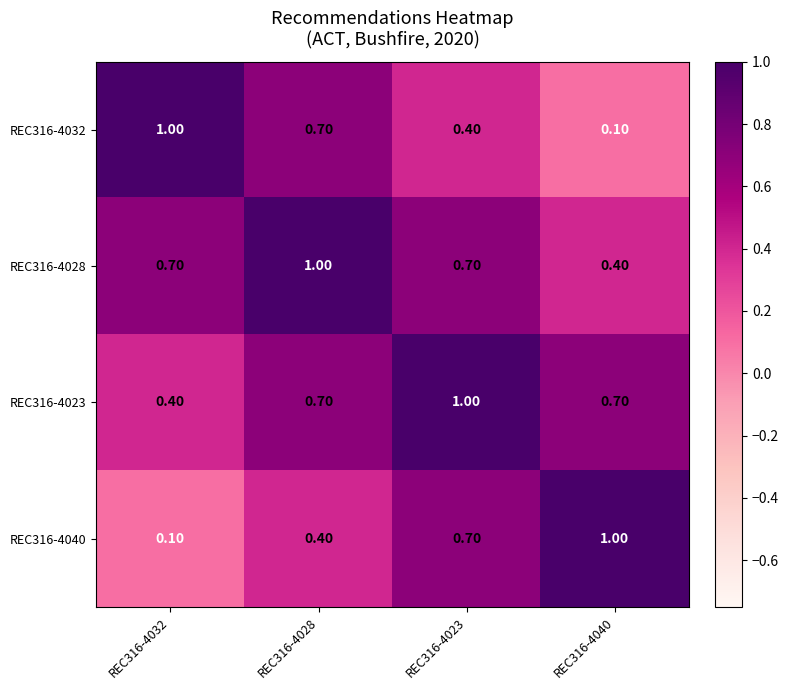

What is the difference between the maximum and minimum values in the REC316-4028 series?

0.6